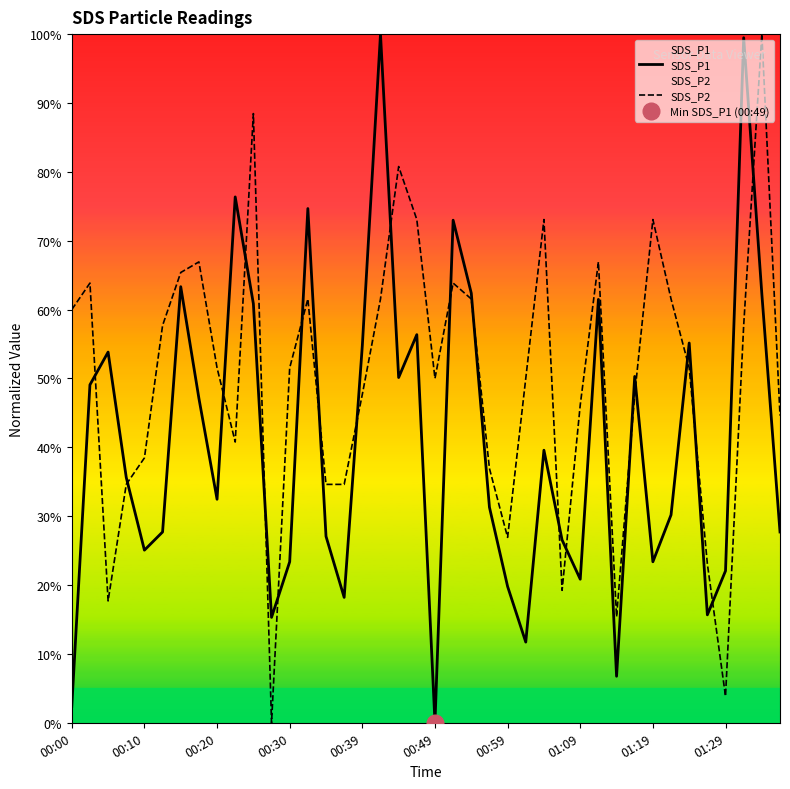

Reading right to left, extract all data points from this chart.

SDS_P1: 27.7	62.3	99.5	22.1	15.7	55.1	30.2	23.4	50.3	6.8	61.5	20.8	26.5	39.6	11.7	19.8	31.3	62.4	73.0	0.0	56.4	50.1	100.0	54.8	18.2	27.1	74.7	23.4	15.3	60.8	76.4	32.5	47.1	63.3	27.7	25.1	35.6	53.8	49.1	2.4
SDS_P2: 44.6	100.0	57.7	3.8	23.1	51.5	61.5	73.1	47.7	15.4	66.9	46.2	19.2	73.1	50.0	26.9	36.9	61.5	63.8	50.0	73.1	80.8	61.5	47.7	34.6	34.6	61.5	51.5	0.0	88.5	40.8	51.5	66.9	65.4	57.7	38.5	34.6	17.7	63.8	60.0